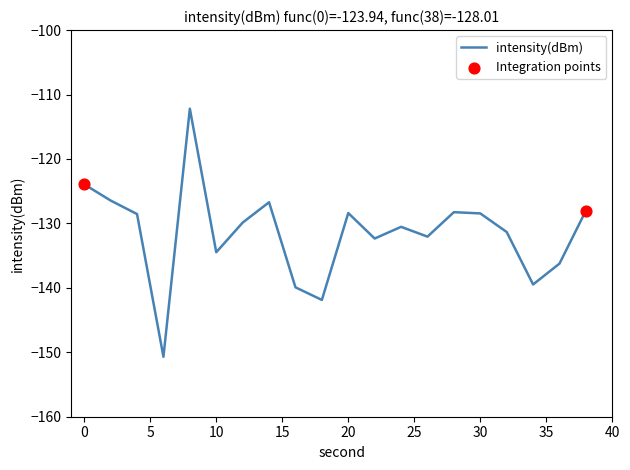

What is the difference between the maximum and minimum values?

38.5